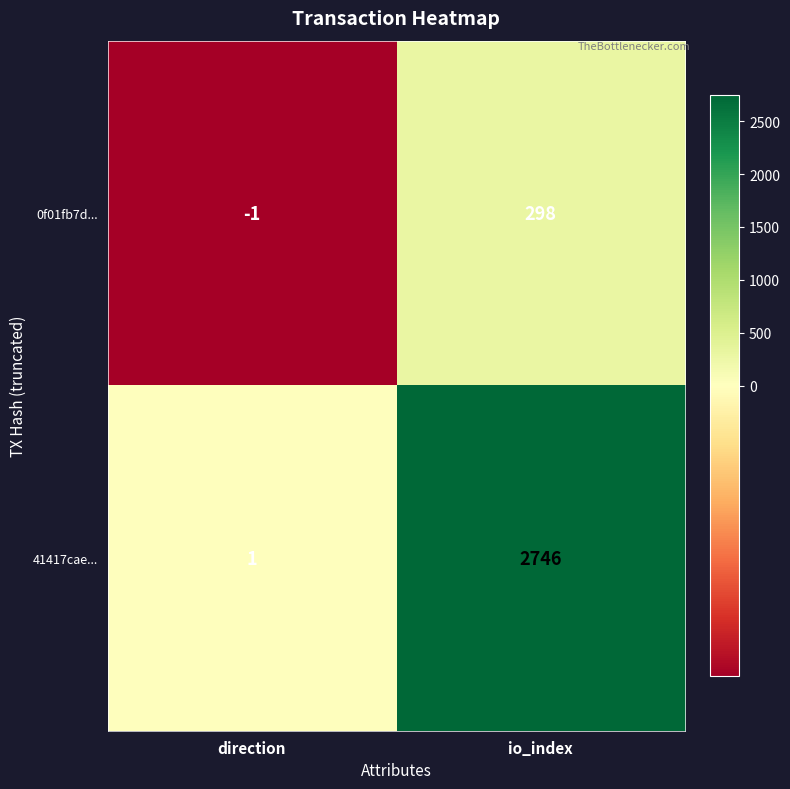

At which category does the chart reach its peak across all series?

io_index